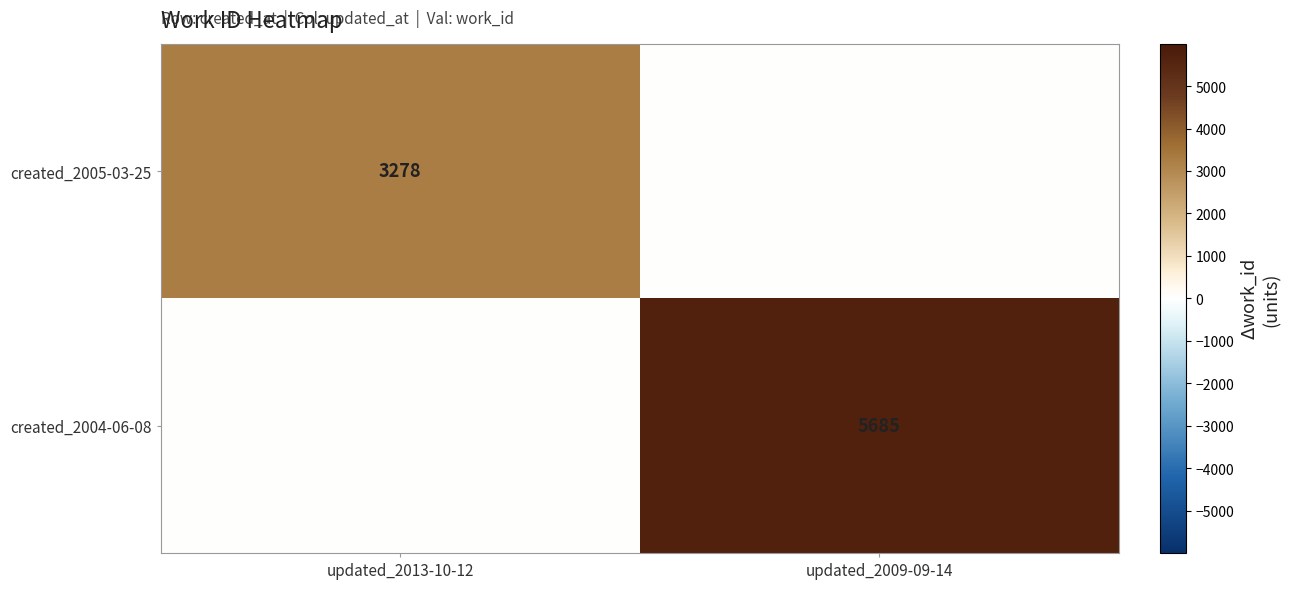

True or false: created_2004-06-08 has a value of 9460 at updated_2009-09-14.

False